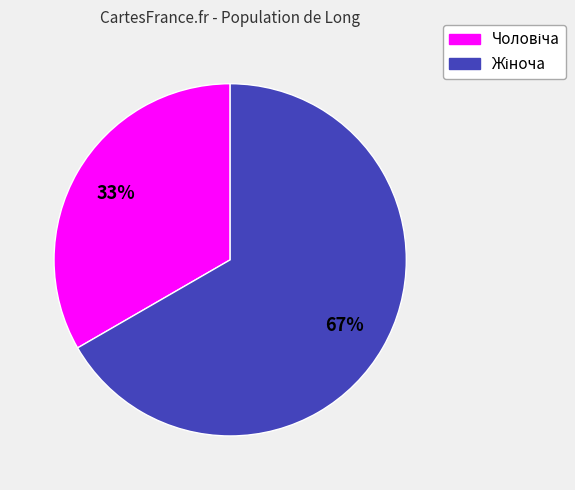

To the nearest percent, what is the average slice percentage?

50%